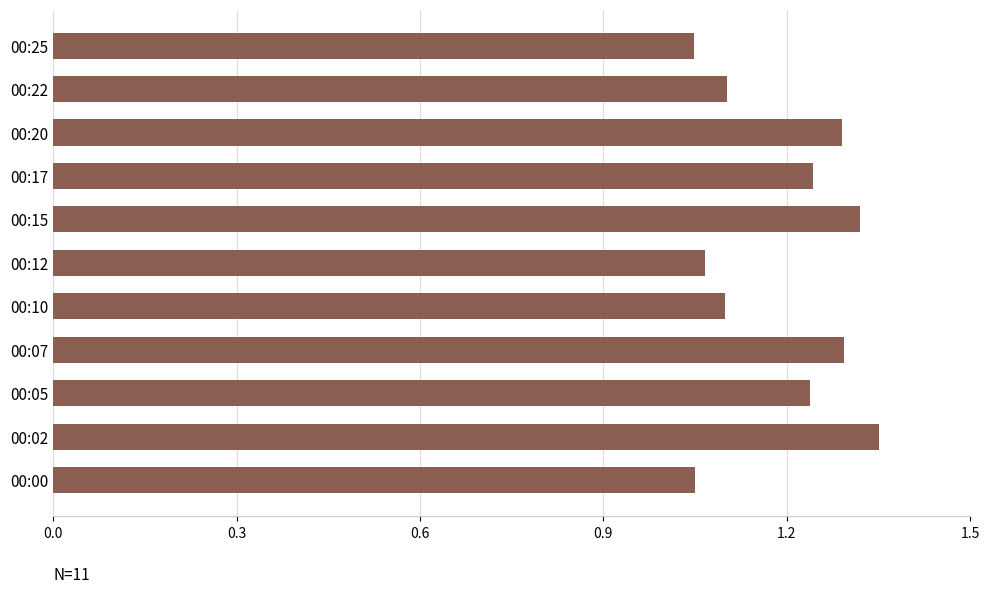

Count the values in the range 1 to 2.

11